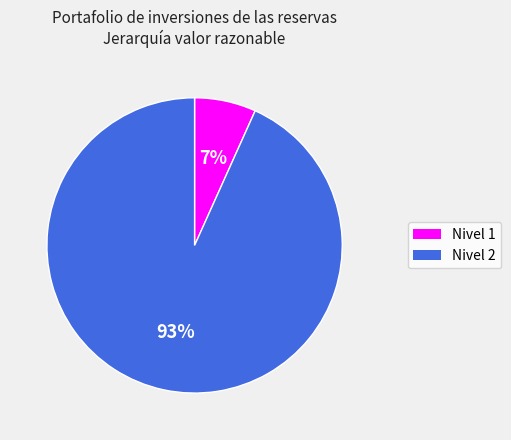

Rank the categories by value from highest to lowest.

Nivel 2, Nivel 1